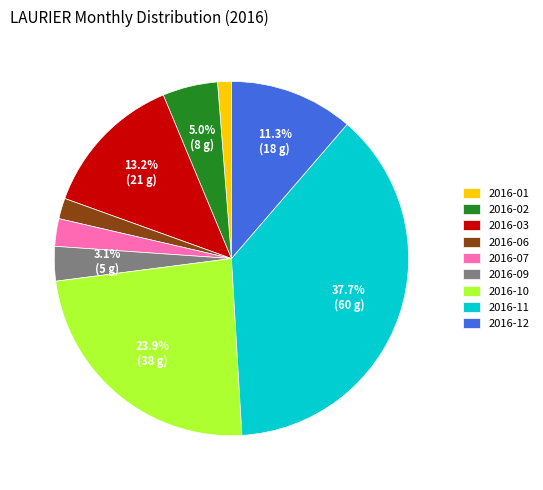

What is the ratio of the value at 2016-12 to the value at 2016-02?

2.3